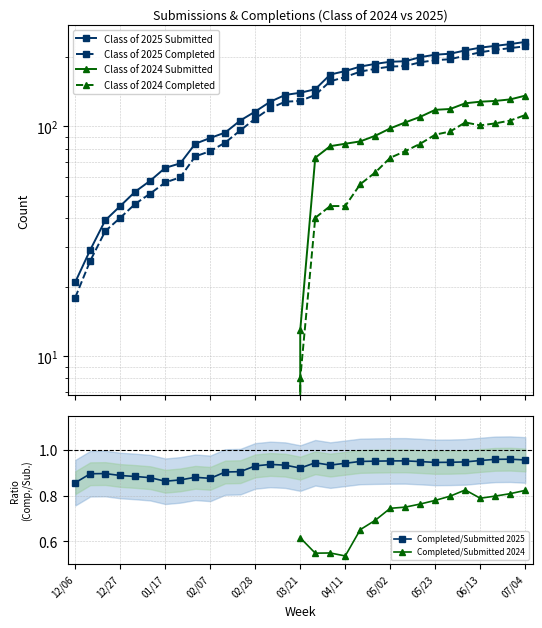

The value of Class of 2024 Completed at 13 is 0.0. True or false?

True